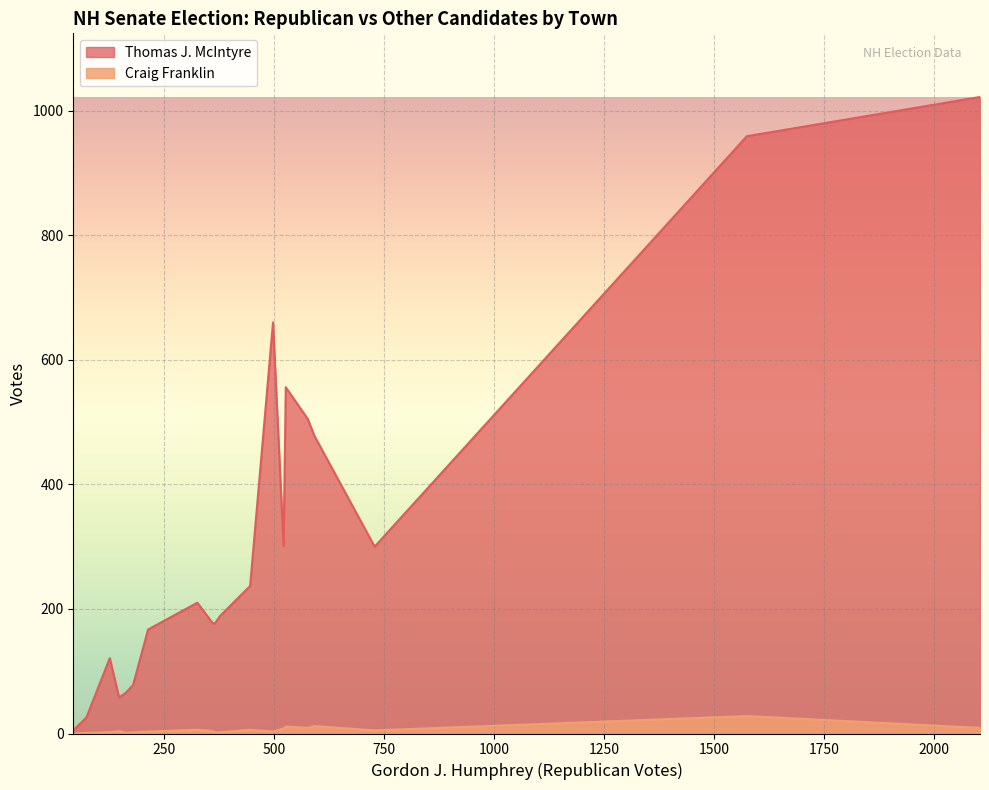

What is the maximum value for Thomas J. McIntyre?

1022